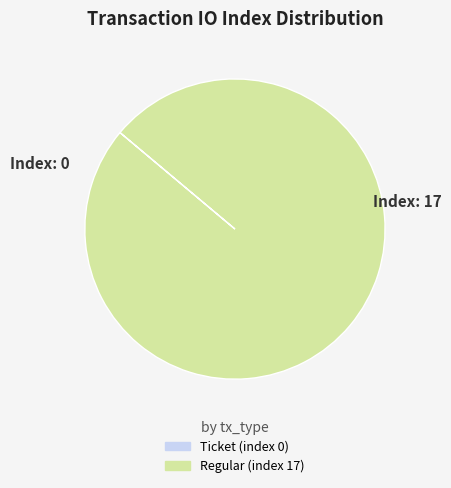

Which category has the biggest portion of the pie?

Regular (index 17)